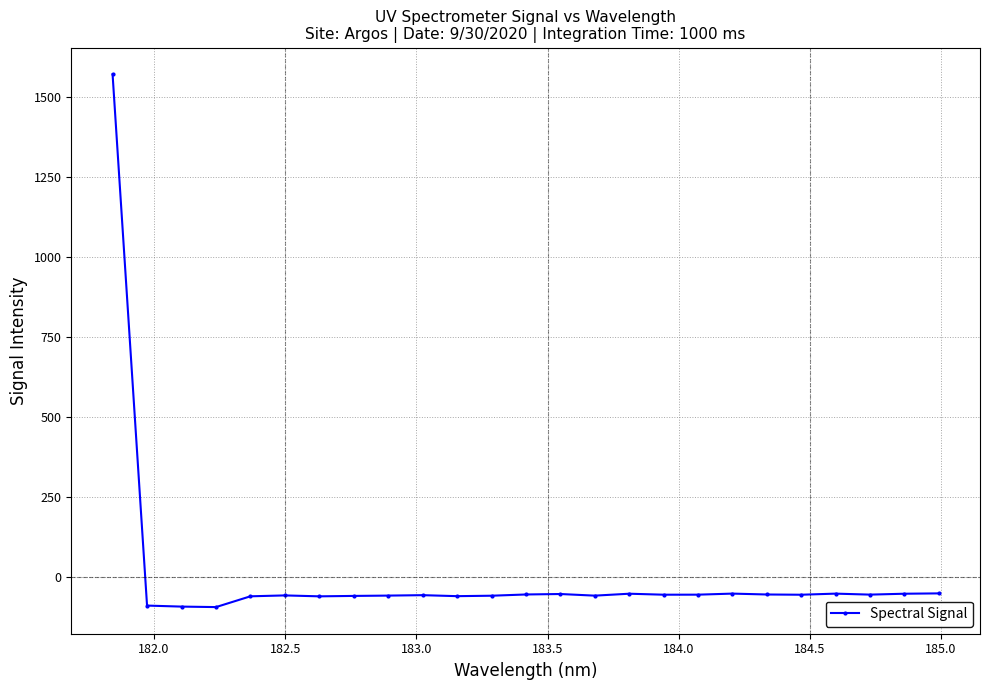

True or false: the data has more than 1 interior local peaks.

True